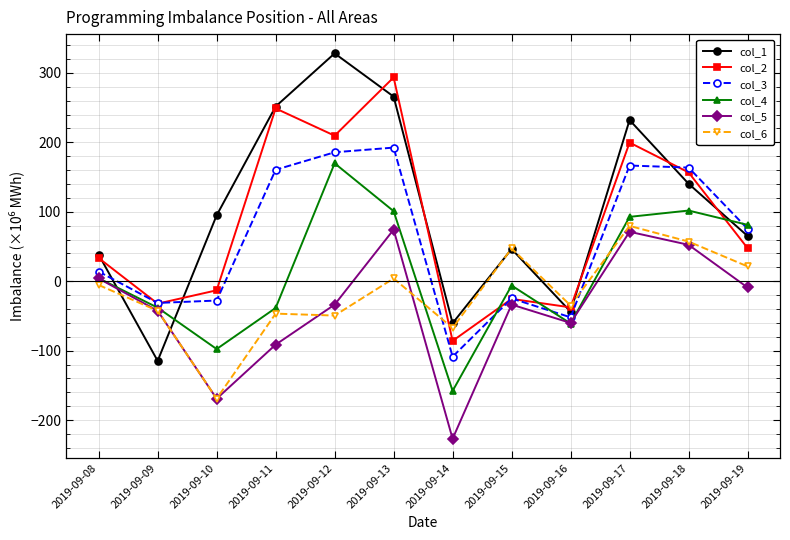

What is the value of the col_1 point at the 3rd from the left?

94.9